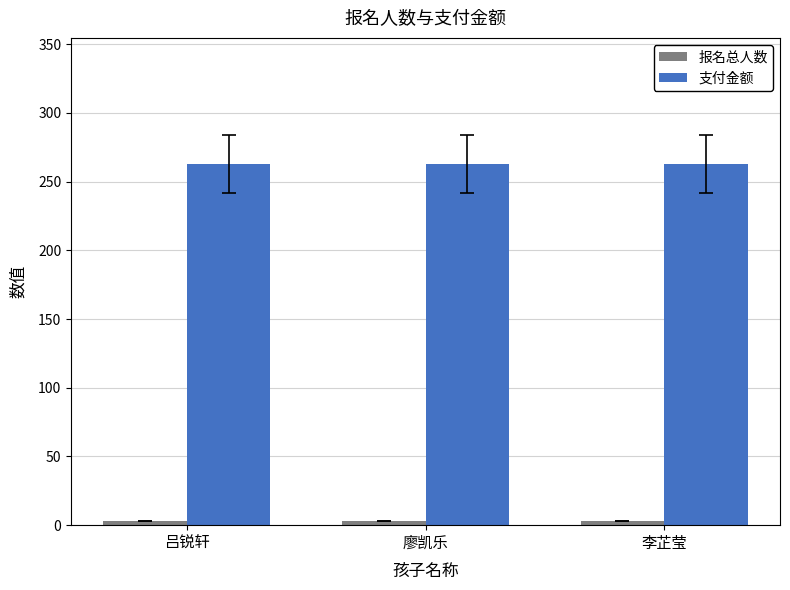

The value of 支付金额 at 李芷莹 is 262.7. True or false?

True